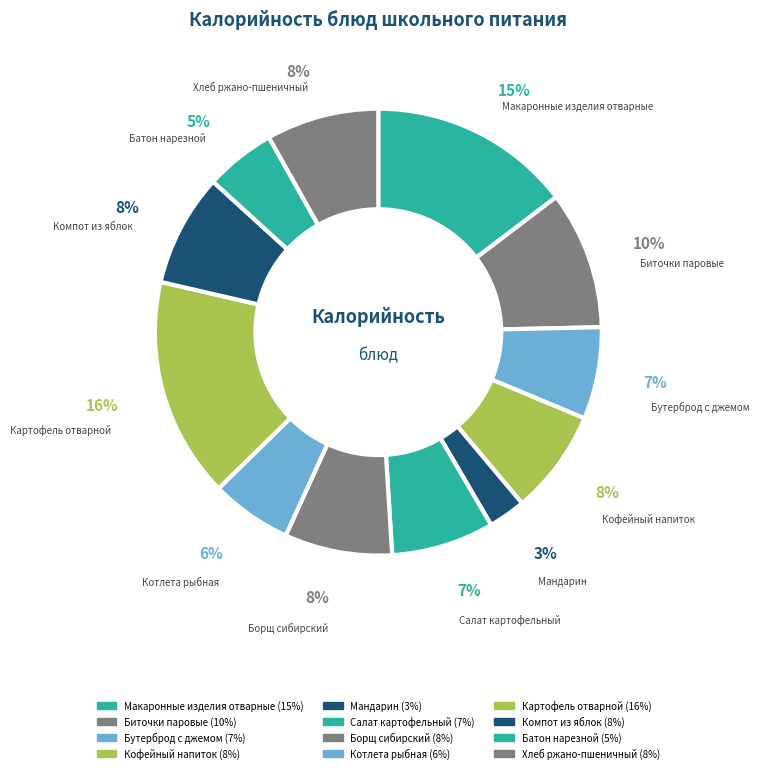

Between Макаронные изделия отварные and Котлета рыбная, which is larger?

Макаронные изделия отварные